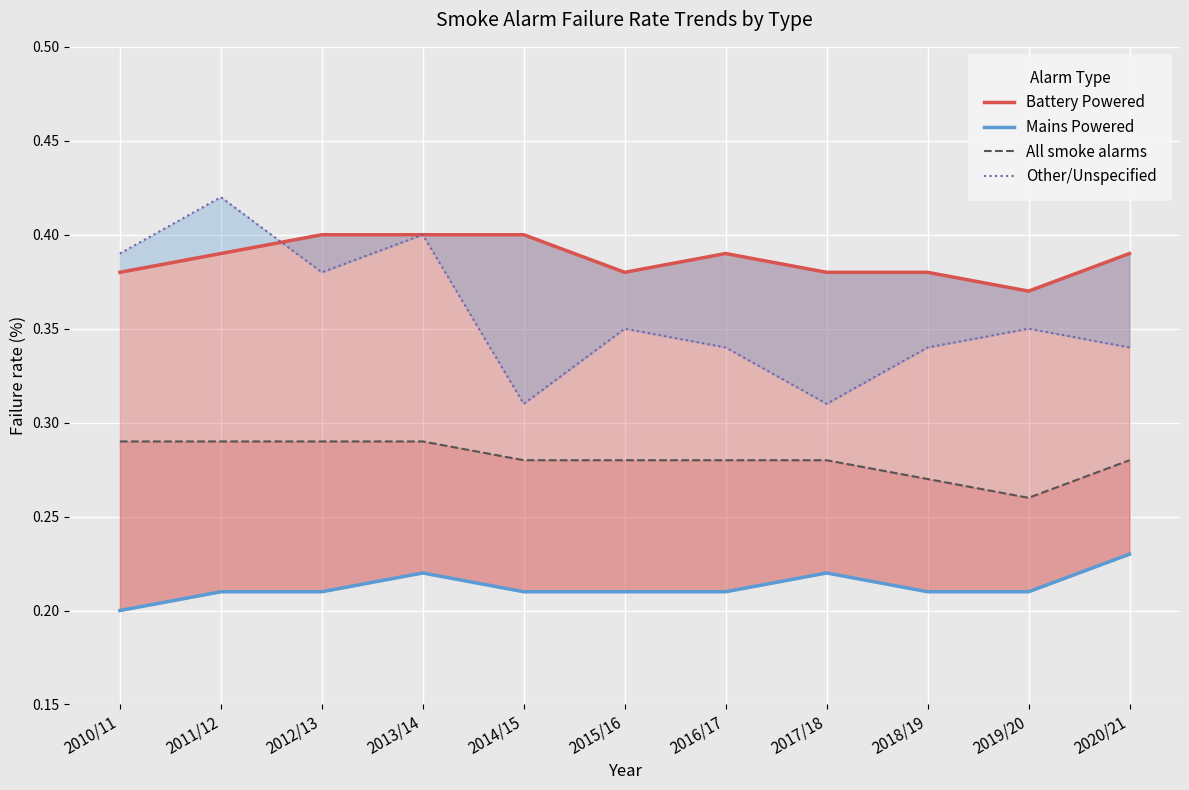

What is the value of the Other/Unspecified point at the 1st from the left?

0.4